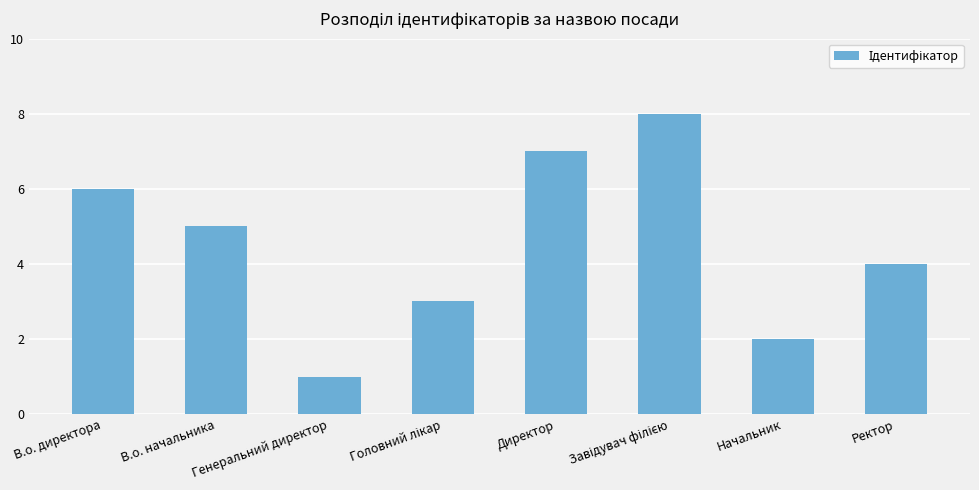

Reading right to left, what are all the values shown in this chart?

4	2	8	7	3	1	5	6